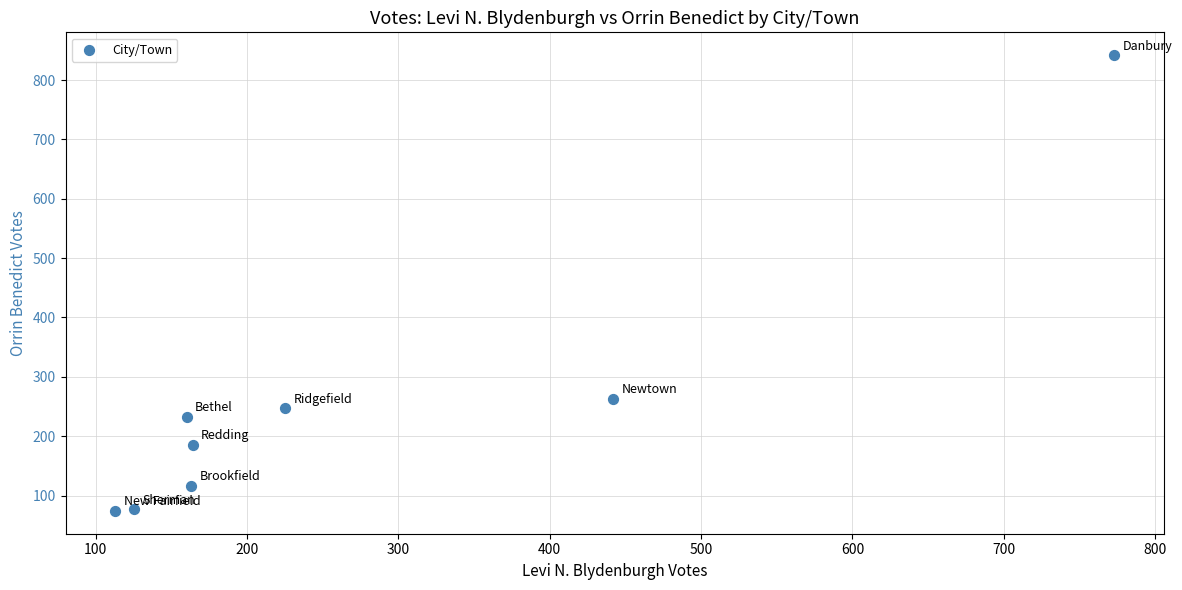

What Y value in the scatter plot is closest to 458?

263